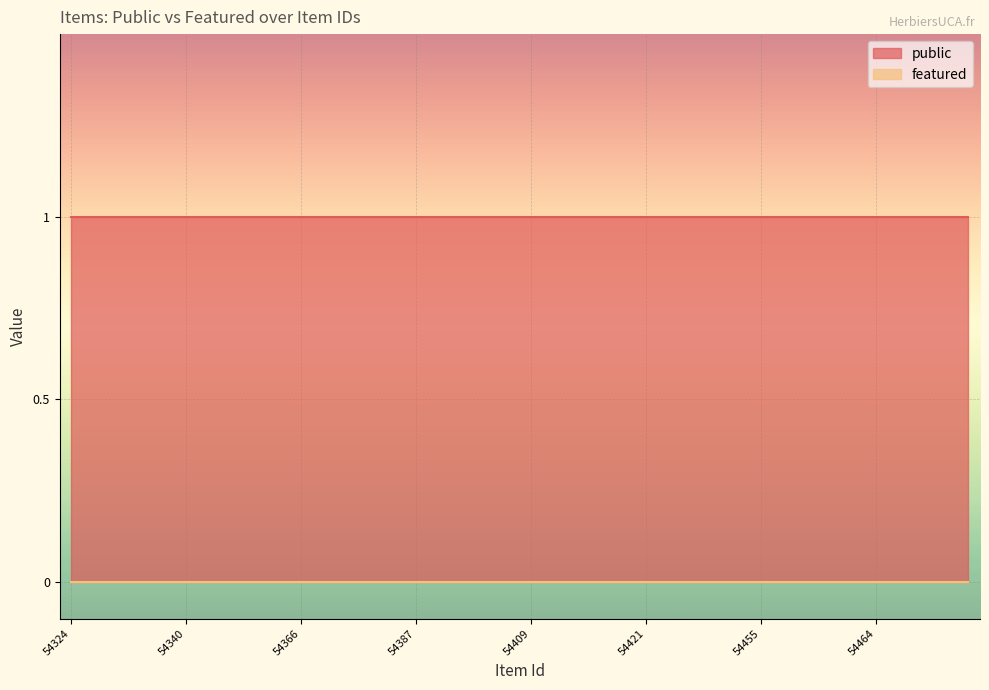

True or false: featured and public intersect in this chart.

False